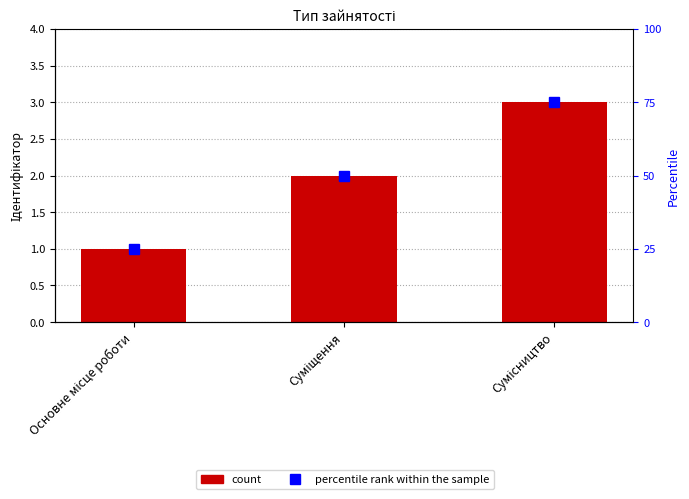

Reading left to right, what are all the values shown in this chart?

1	2	3